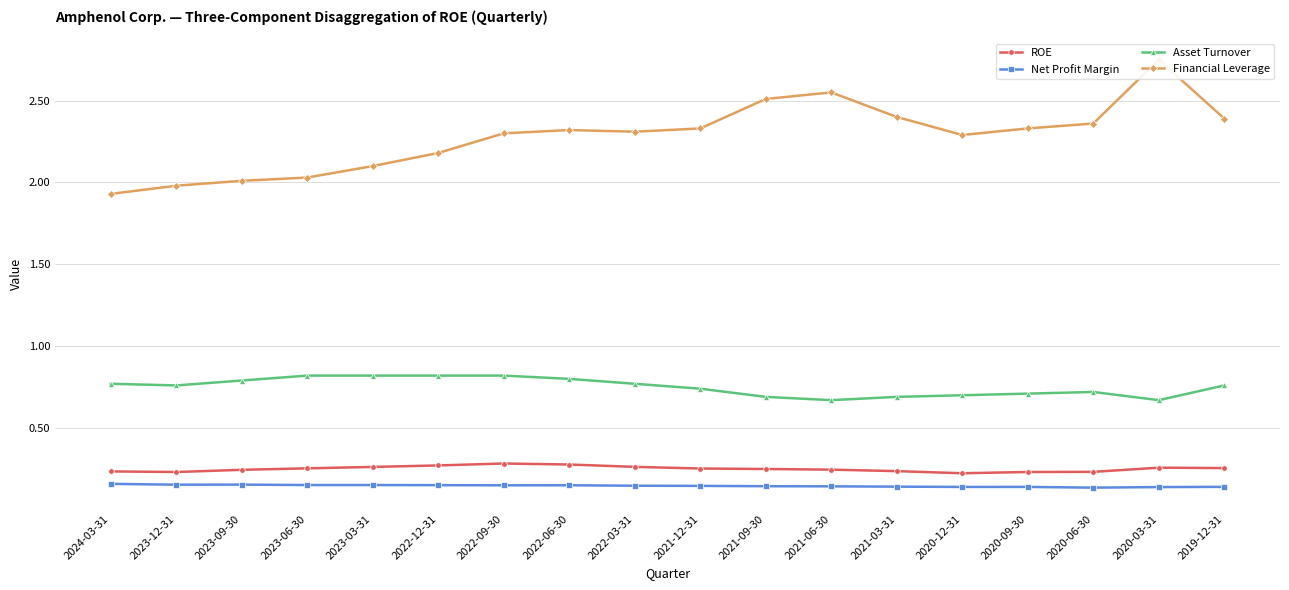

What is the total value across all series at 2020-12-31?

3.4